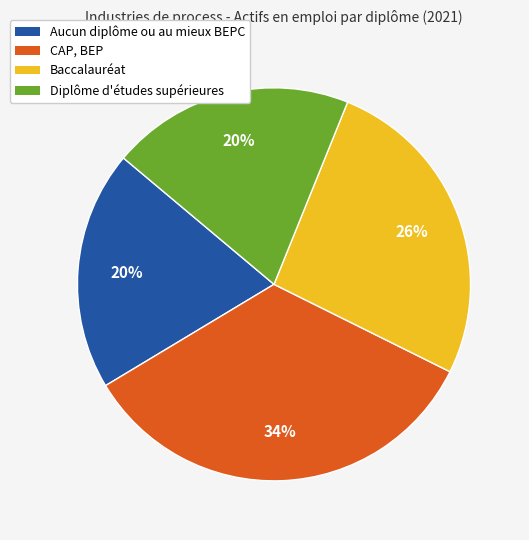

Which category has the biggest portion of the pie?

CAP, BEP